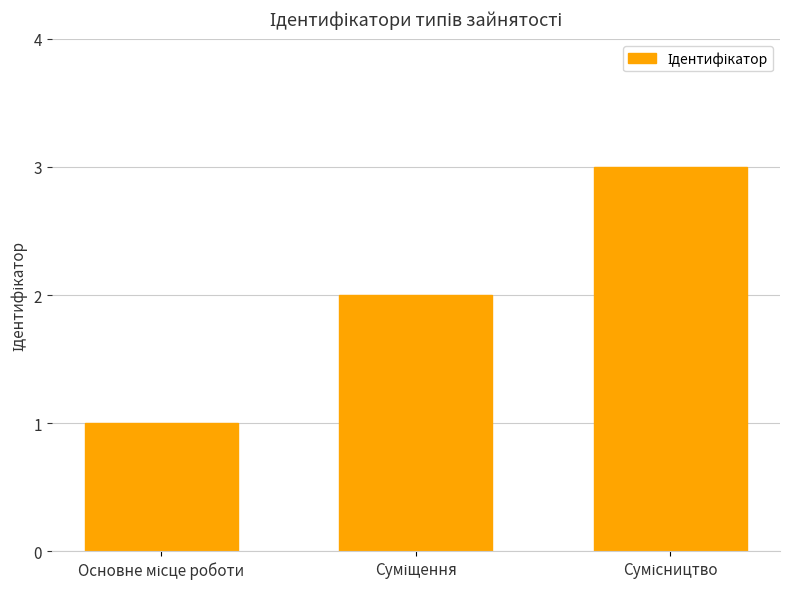

What is the greatest value displayed?

3